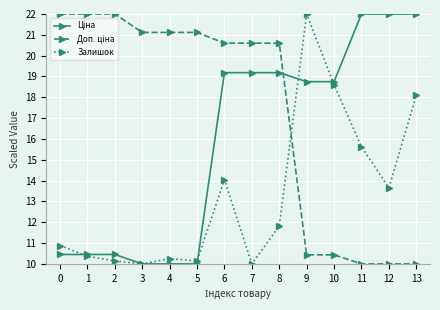

What is the total value across all series at 4?

41.4